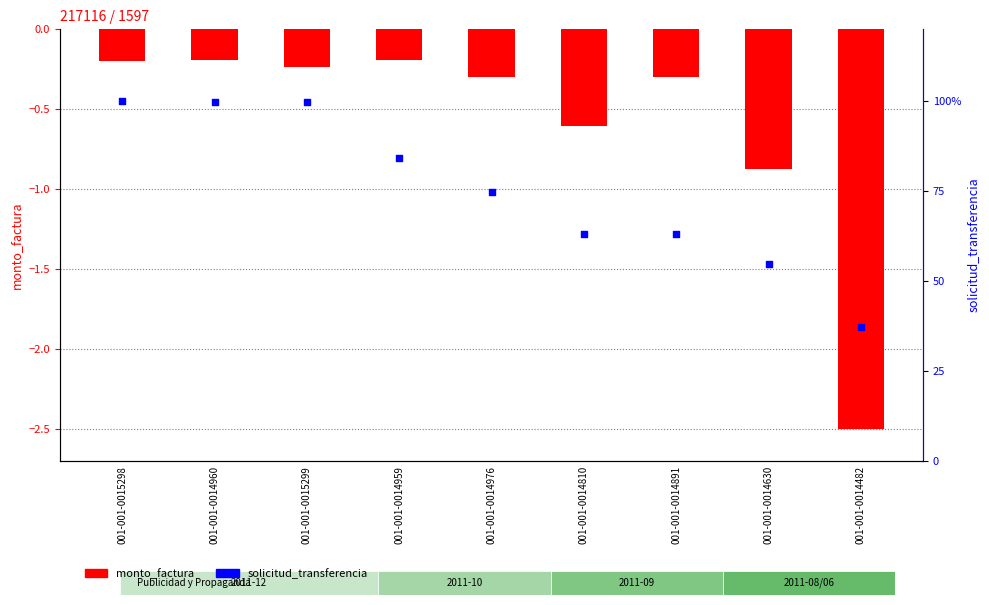

Which series reaches the minimum Y coordinate?

monto_factura